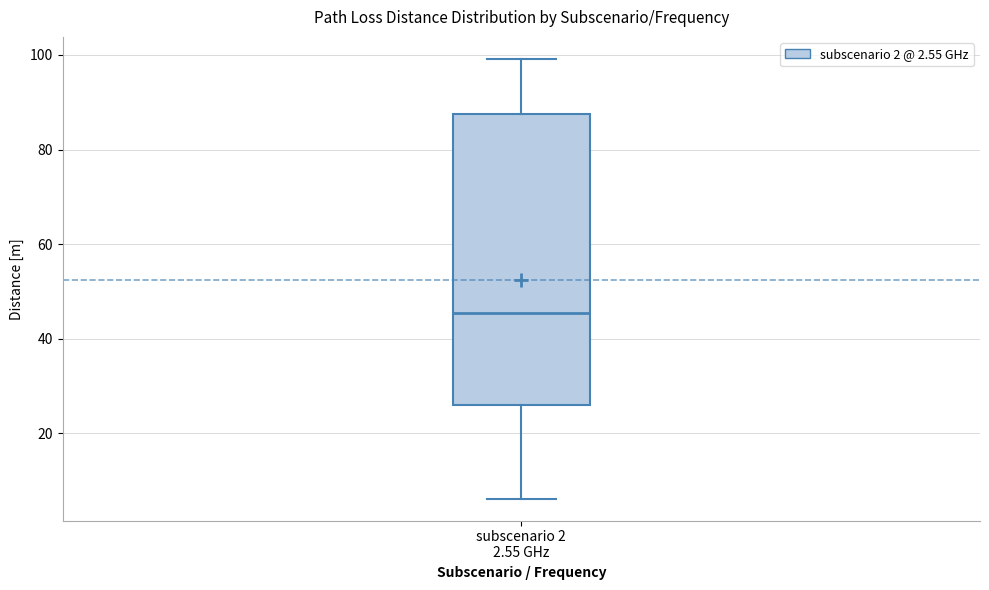

Read this box plot against the y-axis: the position of the median line, the range covered by the box, and the ends of both whiskers. The values are not printed on the chart, so give them approximately, as read against the axis.

median 46, box 26 to 88, whiskers 6 to 100